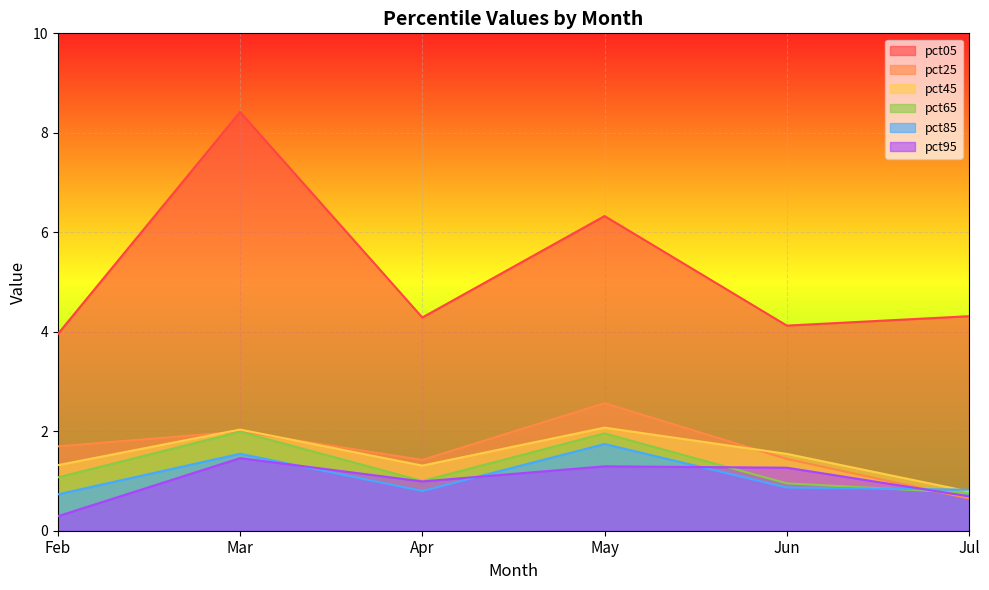

How many lines are shown in the chart?

6